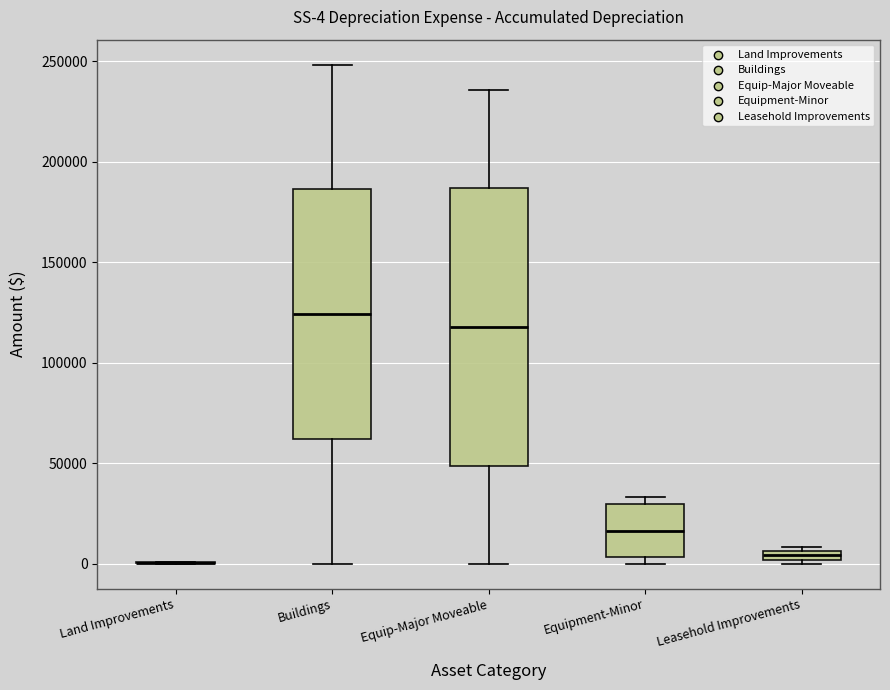

Comparing the boxes themselves (not the whiskers), which one is the tallest?

Equip-Major Moveable